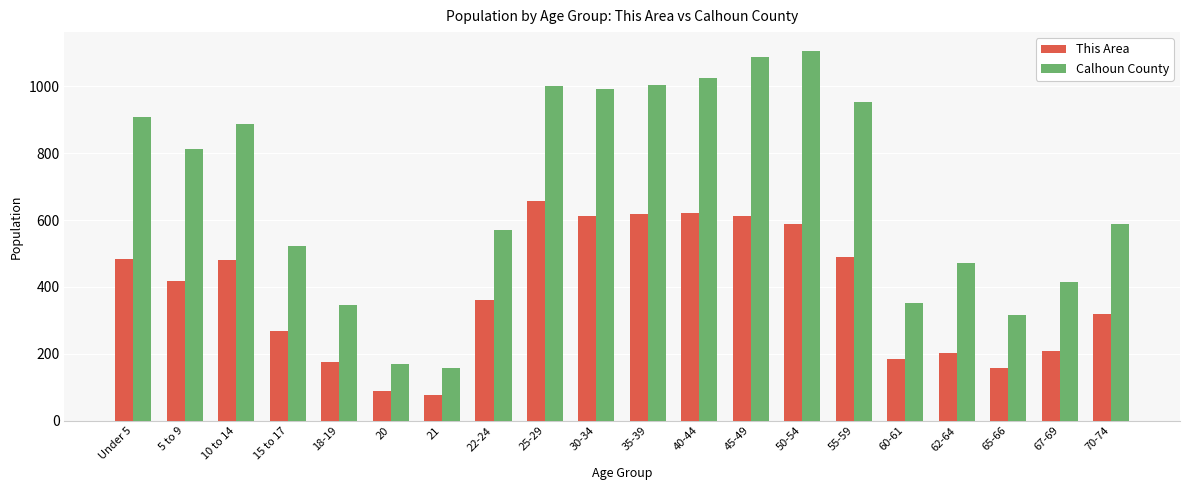

What is the total value across all series at 70-74?

907